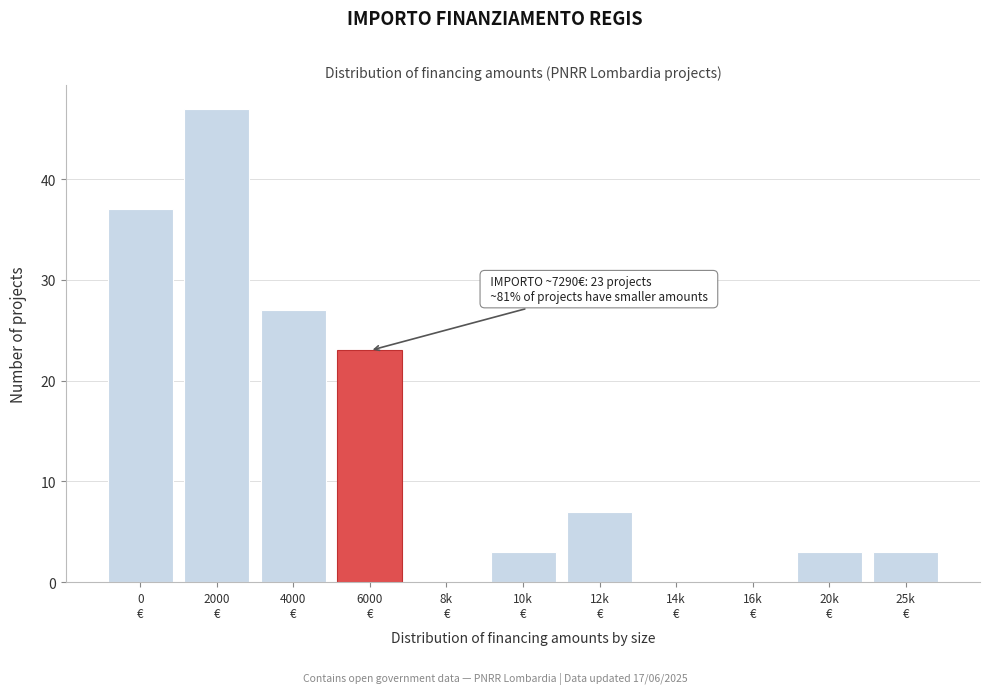

What is the sum of all values?

150